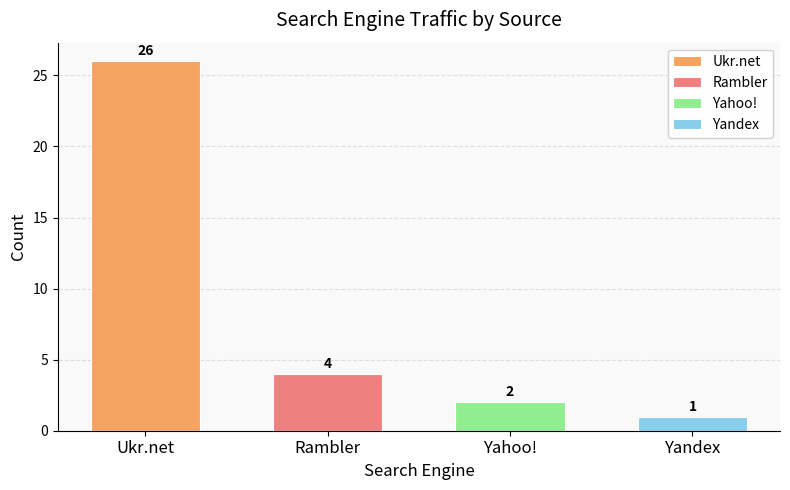

At which label does Yandex reach its minimum?

Ukr.net